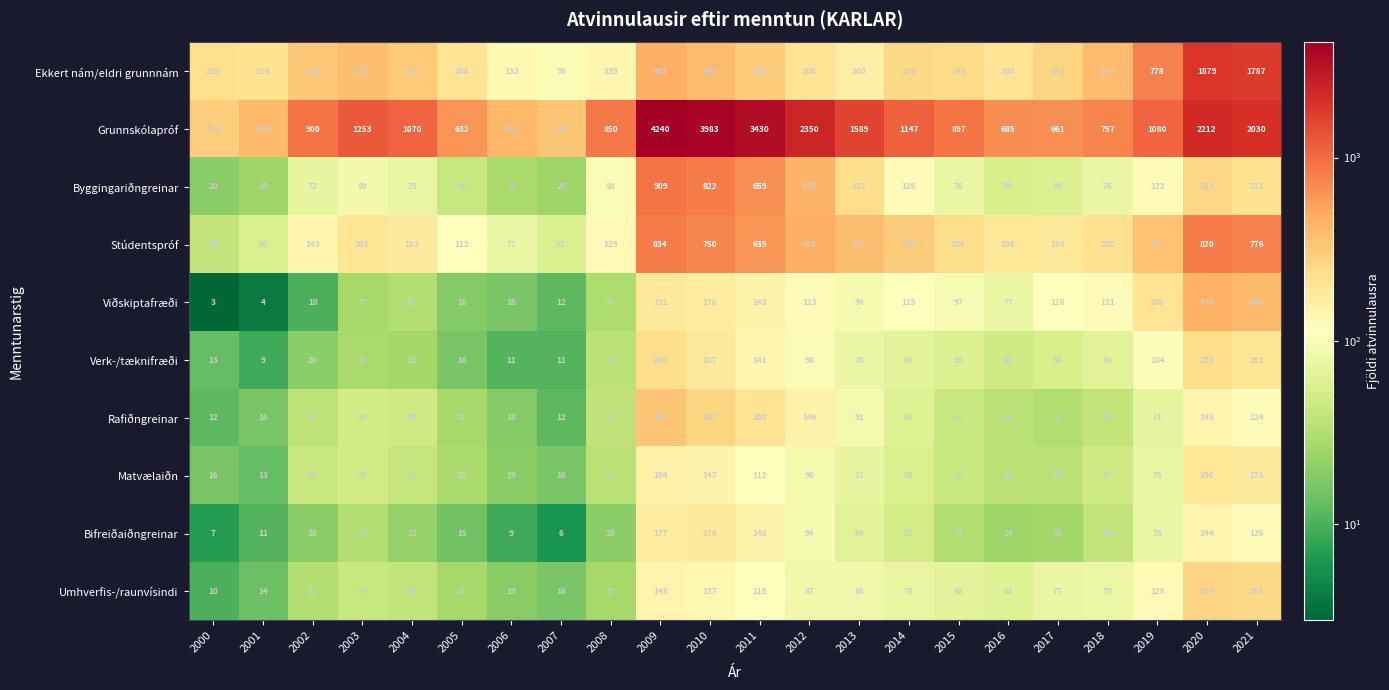

The value of Verk-/tæknifræði at 2011 is 197. True or false?

False